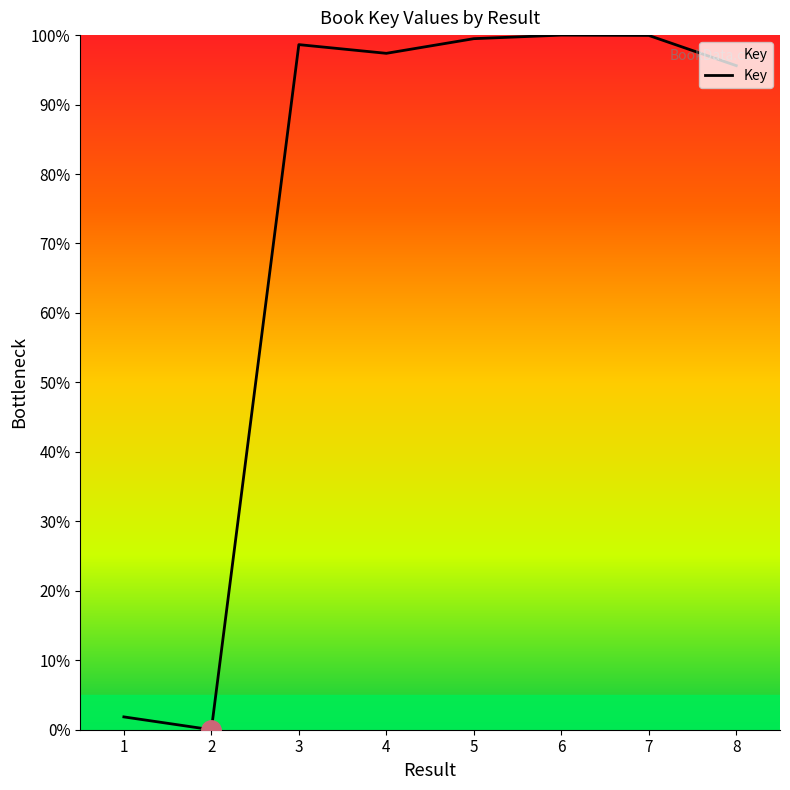

The value at 6 is 100.0. True or false?

True